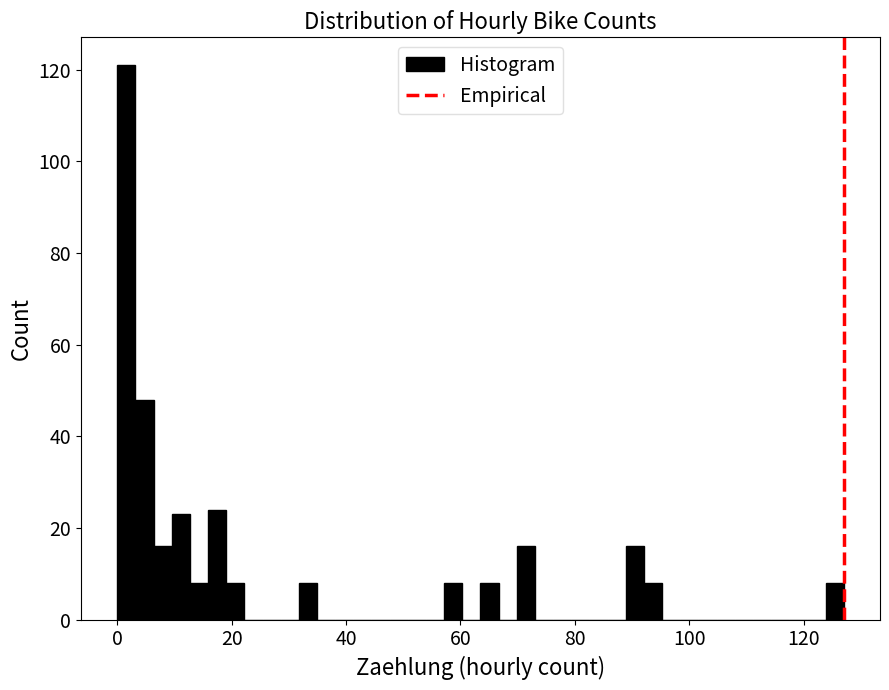

Around what value on the x-axis is the tallest bar? Give the approximate position of its centre, as read against the axis.

2